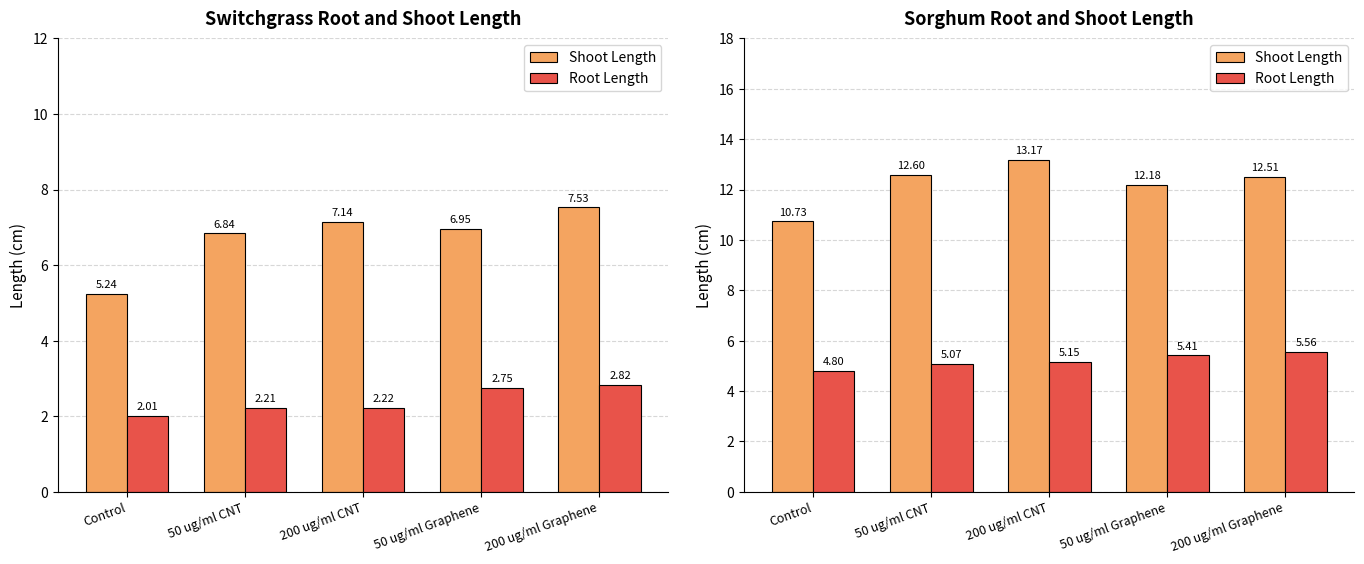

How many groups of bars are there?

5